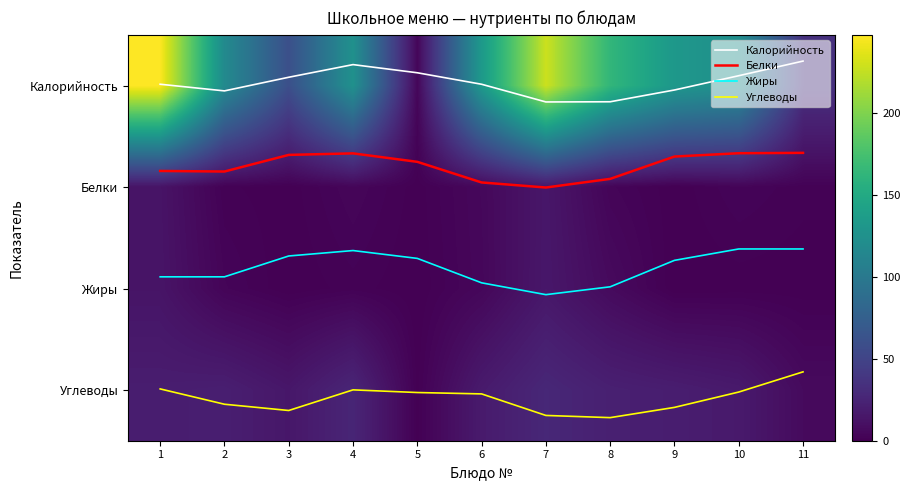

What is the difference between the maximum and minimum values in the Калорийность series?

0.4